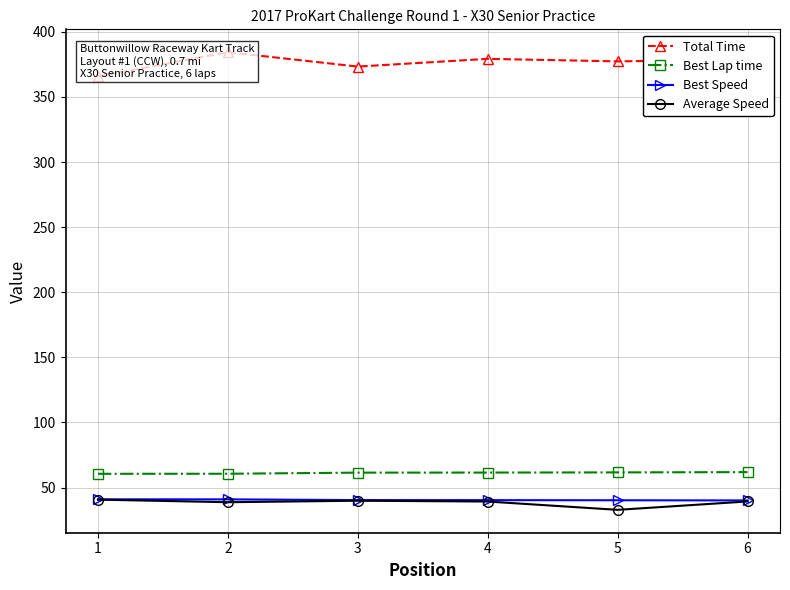

Reading left to right, extract all data points from this chart.

Total Time: 365.7	384.4	373.3	379.3	377.3	378.7
Best Lap time: 60.6	60.6	61.5	61.5	61.7	61.9
Best Speed: 41.0	41.0	40.4	40.4	40.3	40.1
Average Speed: 40.8	38.8	39.9	39.3	32.9	39.4